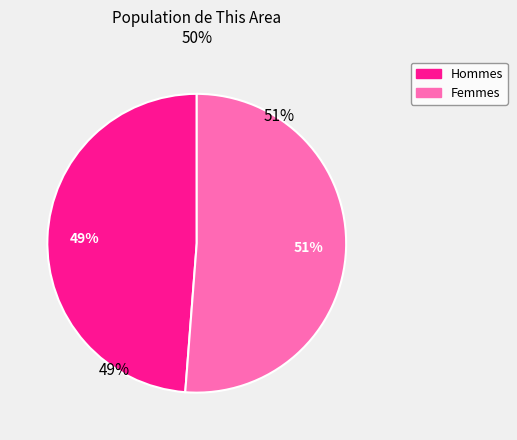

To the nearest percent, what portion does Female represent?

51%